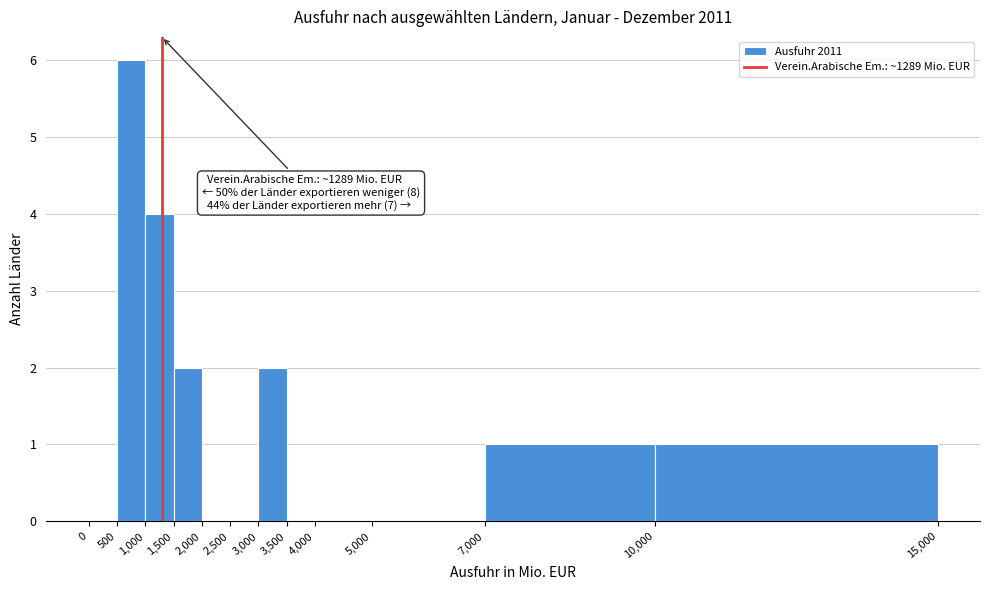

Over which range of the x-axis is the bar tallest?

500 to 1,000